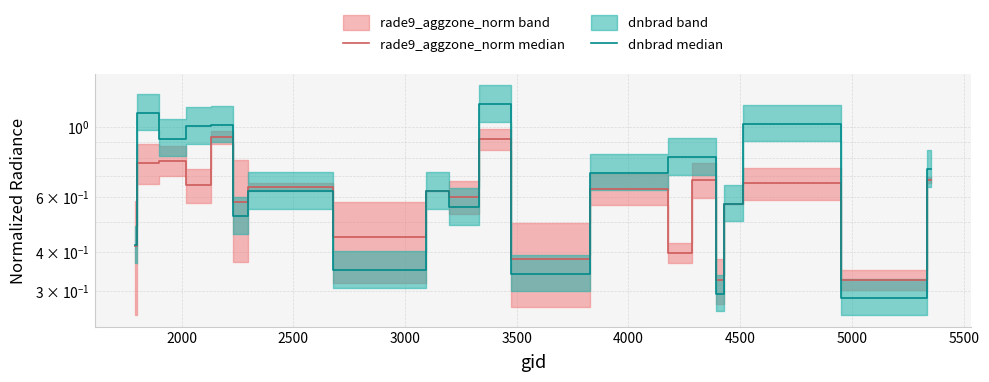

Rank the series by their maximum value, from highest to lowest.

dnbrad median, rade9_aggzone_norm median